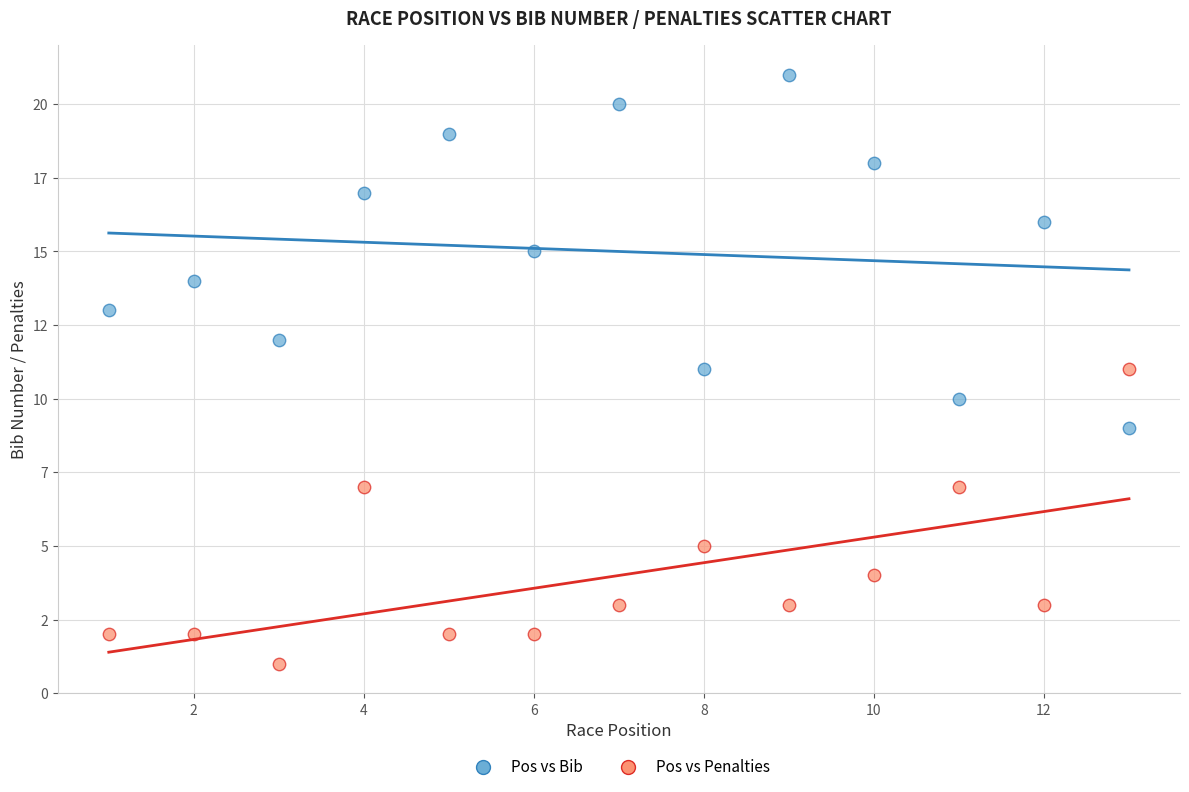

Which series has the widest spread of Y values?

Pos vs Bib